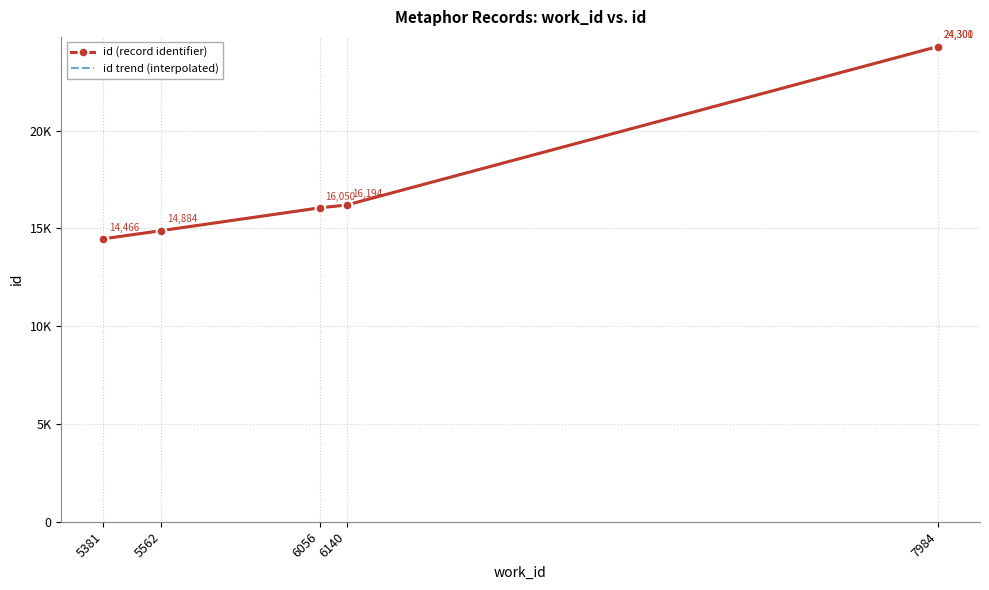

True or false: the data shows 8584 at 7984.

False